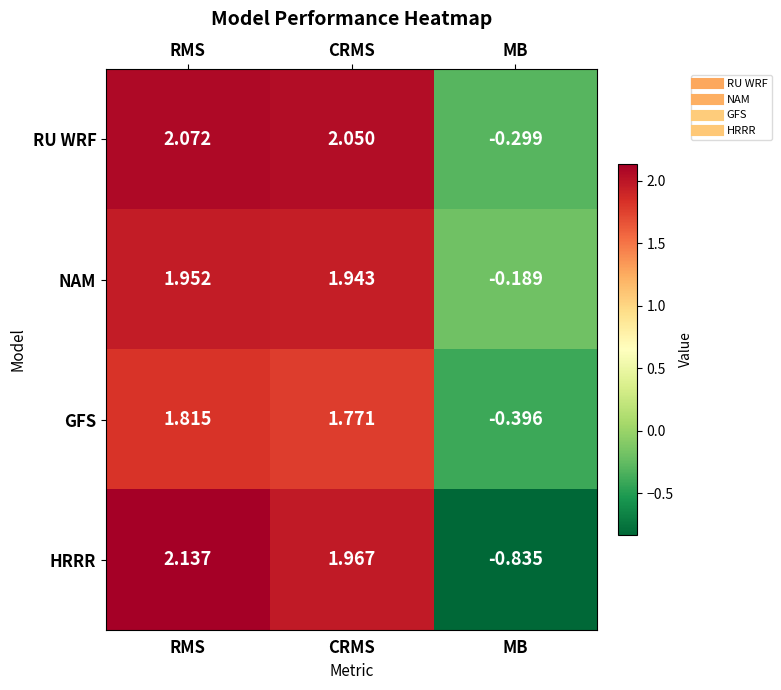

Rank the series at MB from highest to lowest value.

NAM, RU WRF, GFS, HRRR